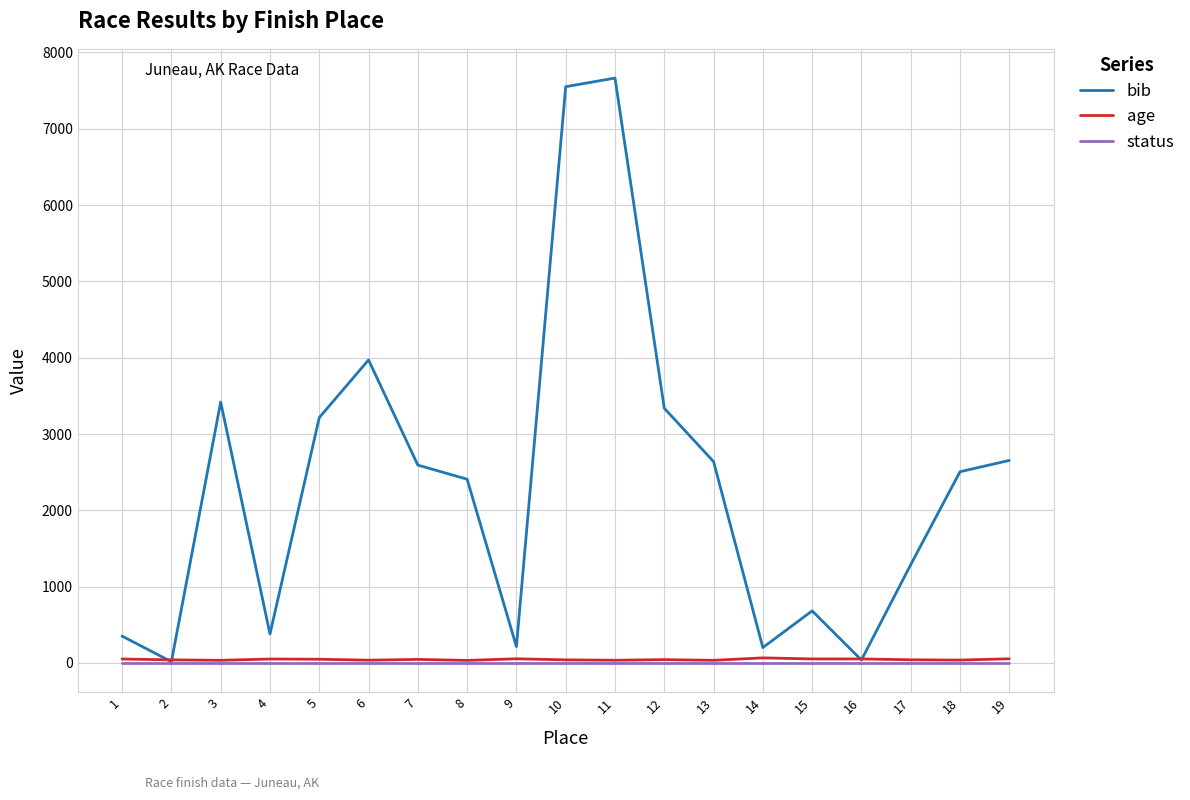

True or false: bib has more than 2 interior local peaks.

True